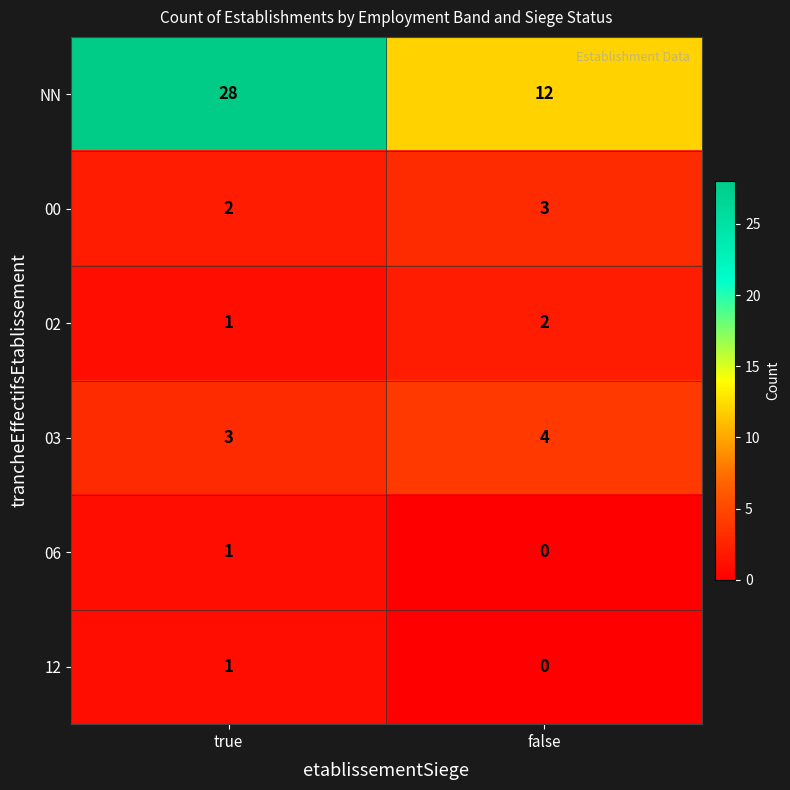

True or false: 06 has a value of 0 at false.

True